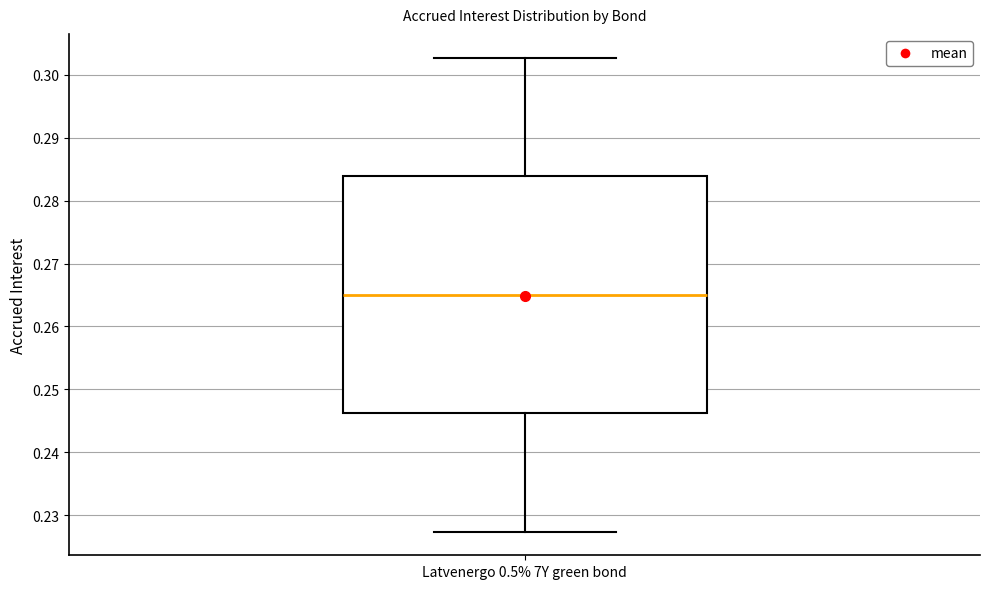

Read this box plot against the y-axis: the position of the median line, the range covered by the box, and the ends of both whiskers. The values are not printed on the chart, so give them approximately, as read against the axis.

median 0.265, box 0.246 to 0.284, whiskers 0.227 to 0.303